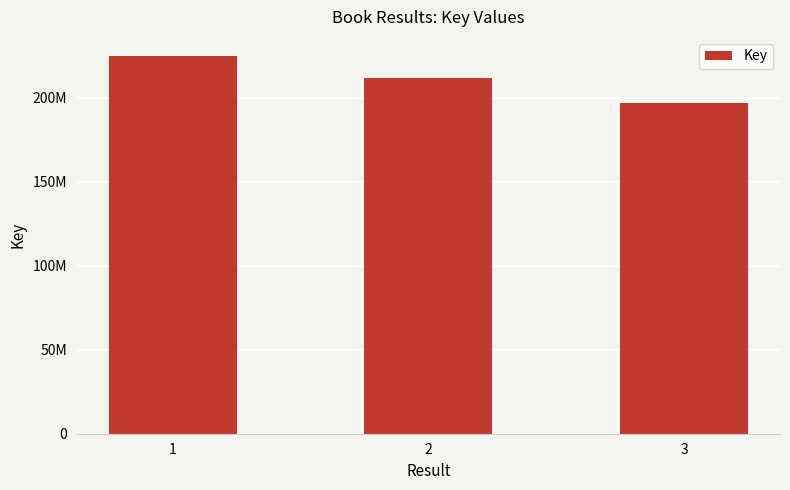

At which label is the value closest to 210819332?

2